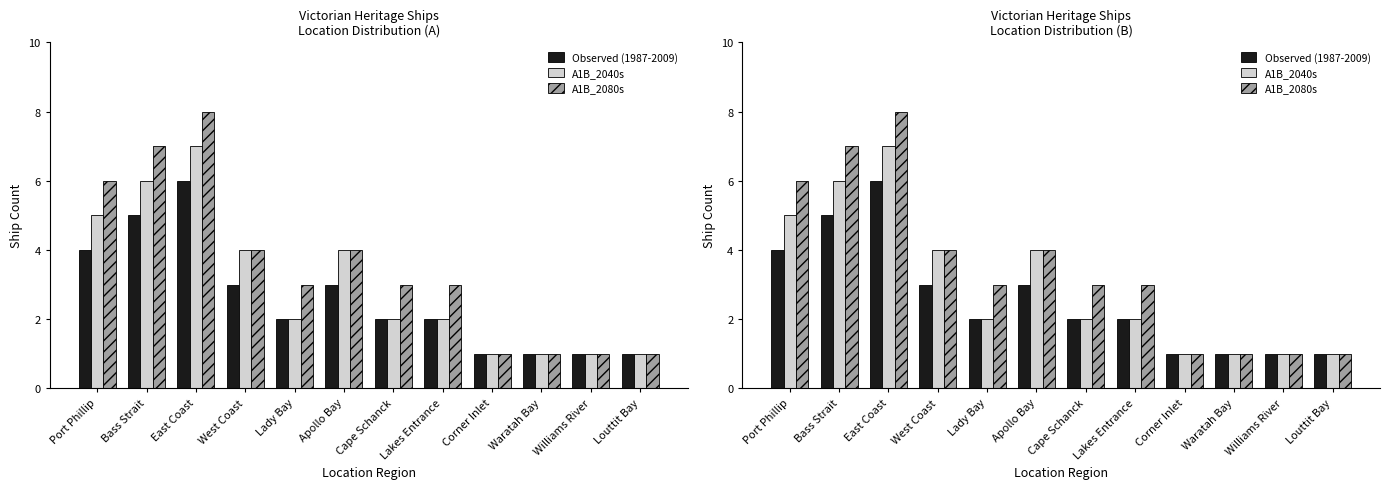

Reading left to right, what are all the values shown in this chart?

Observed (1987-2009): 4	5	6	3	2	3	2	2	1	1	1	1
A1B_2040s: 5	6	7	4	2	4	2	2	1	1	1	1
A1B_2080s: 6	7	8	4	3	4	3	3	1	1	1	1